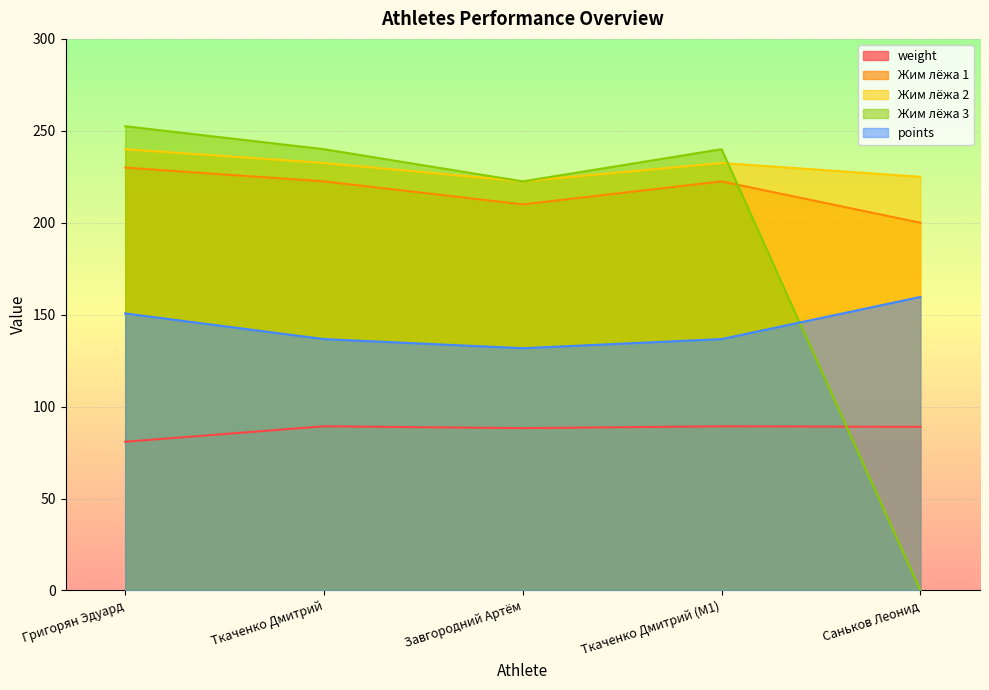

At which category does points reach its first local valley?

Завгородний Артём